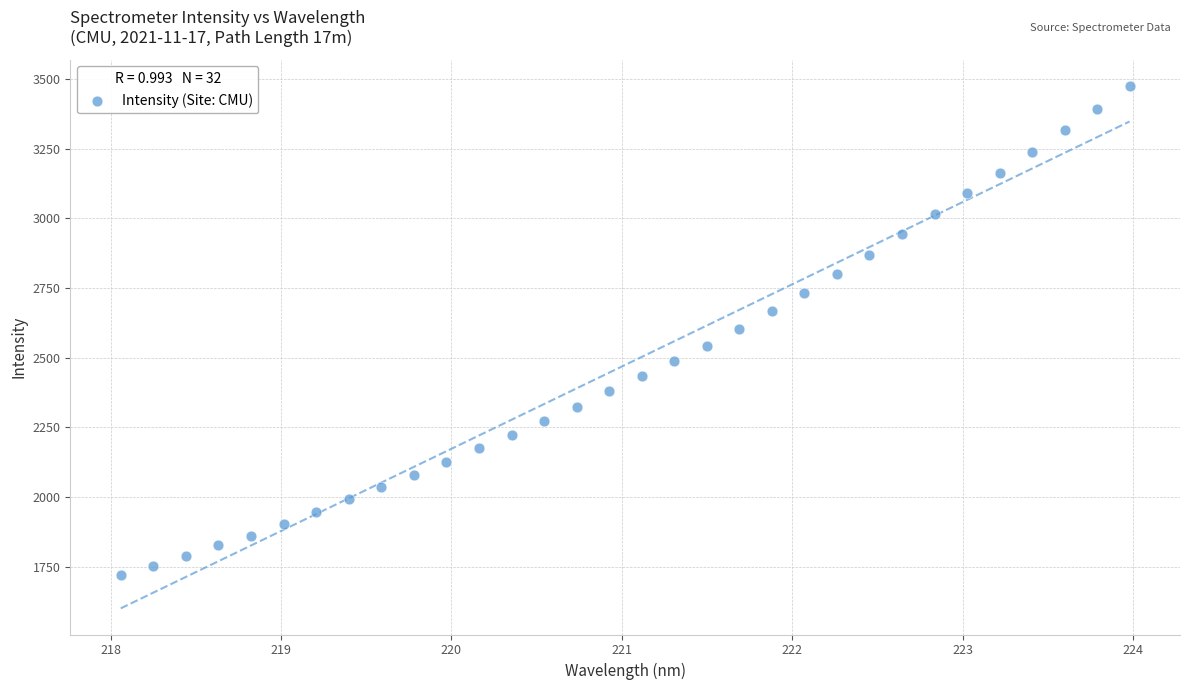

What is the range of X values (max minus min)?

5.9